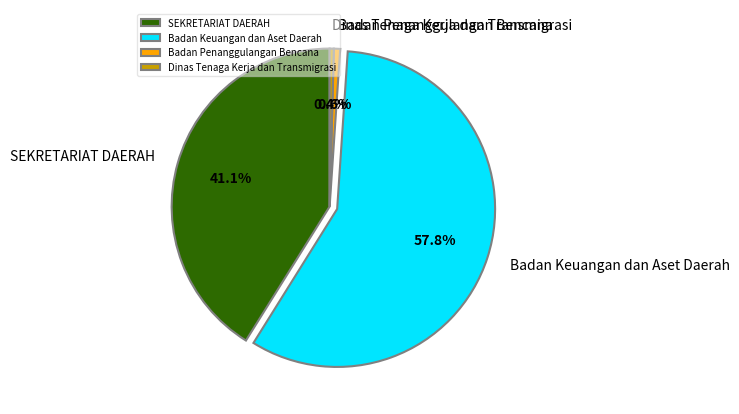

What is the largest slice in the pie chart?

Badan Keuangan dan Aset Daerah